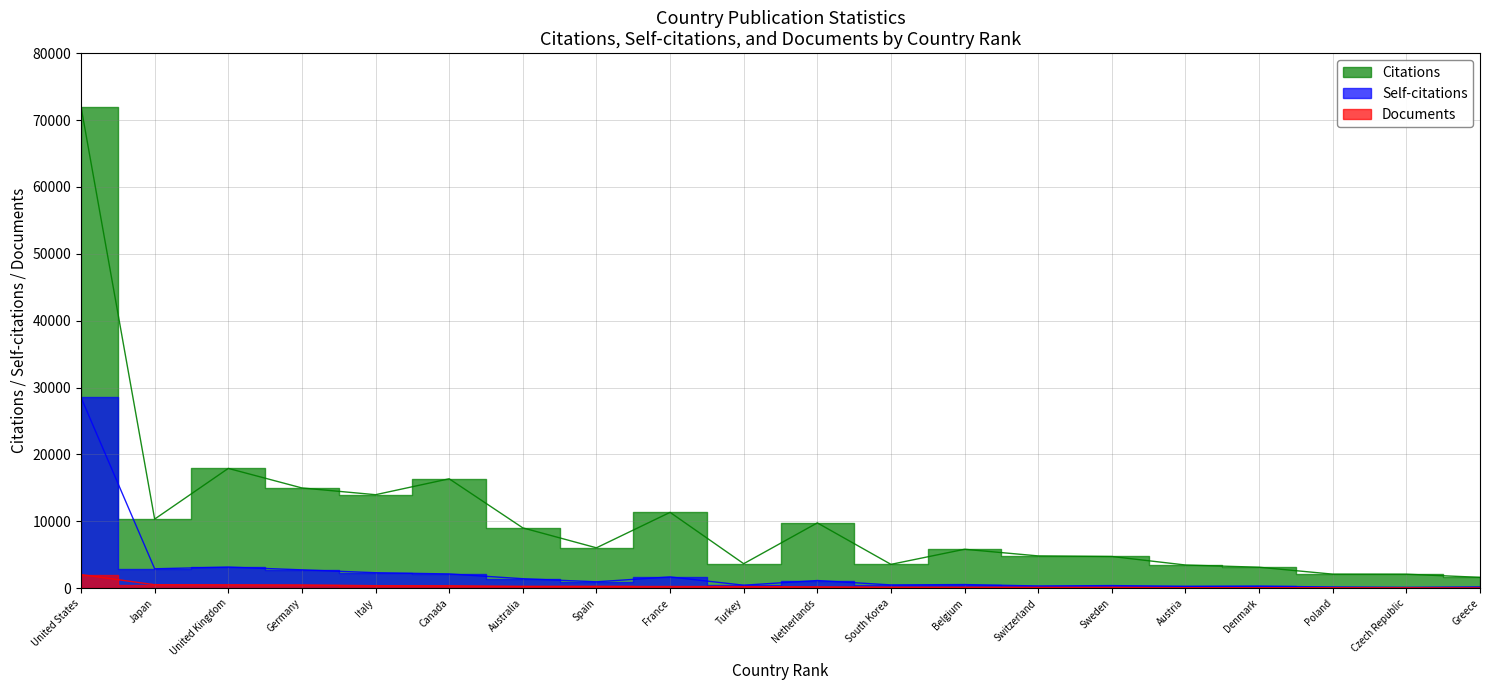

What is the total value across all series at Austria?

3835